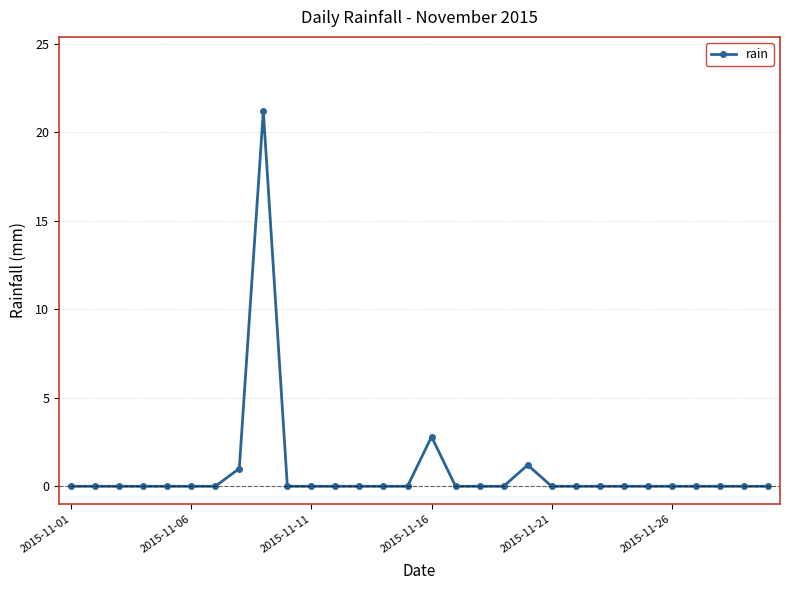

True or false: there are more than 0 points higher than both neighbors.

True